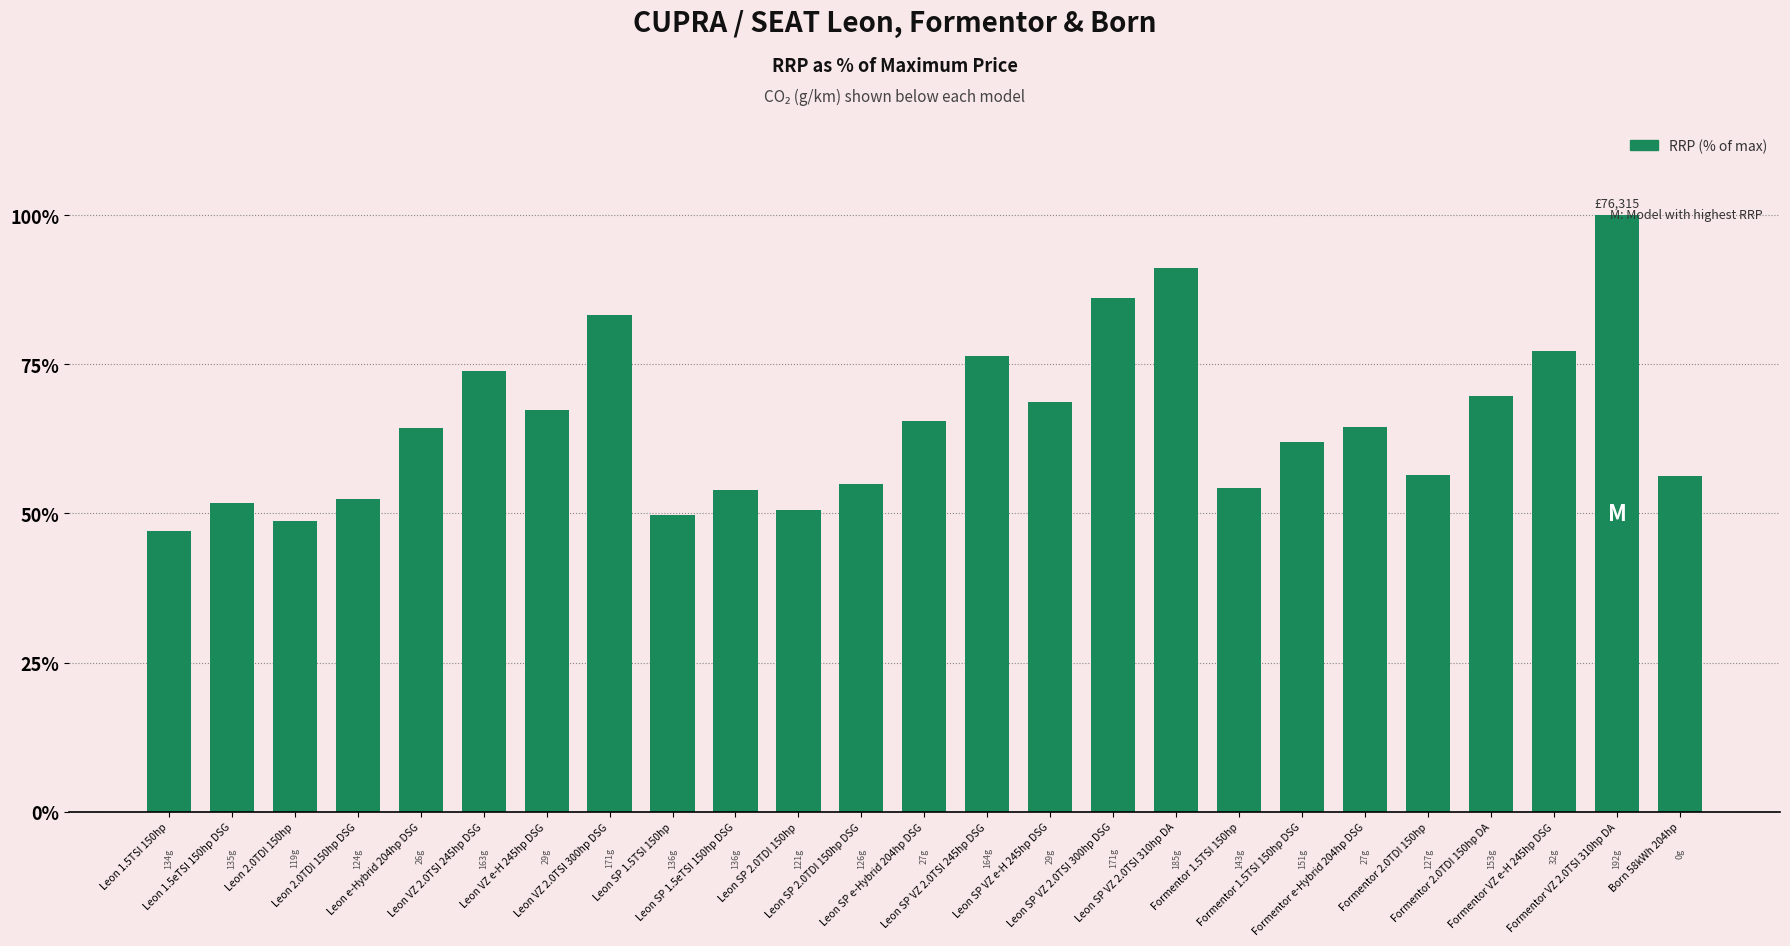

The value at Leon SP VZ 2.0TSI 300hp DSG is 86.1. True or false?

True